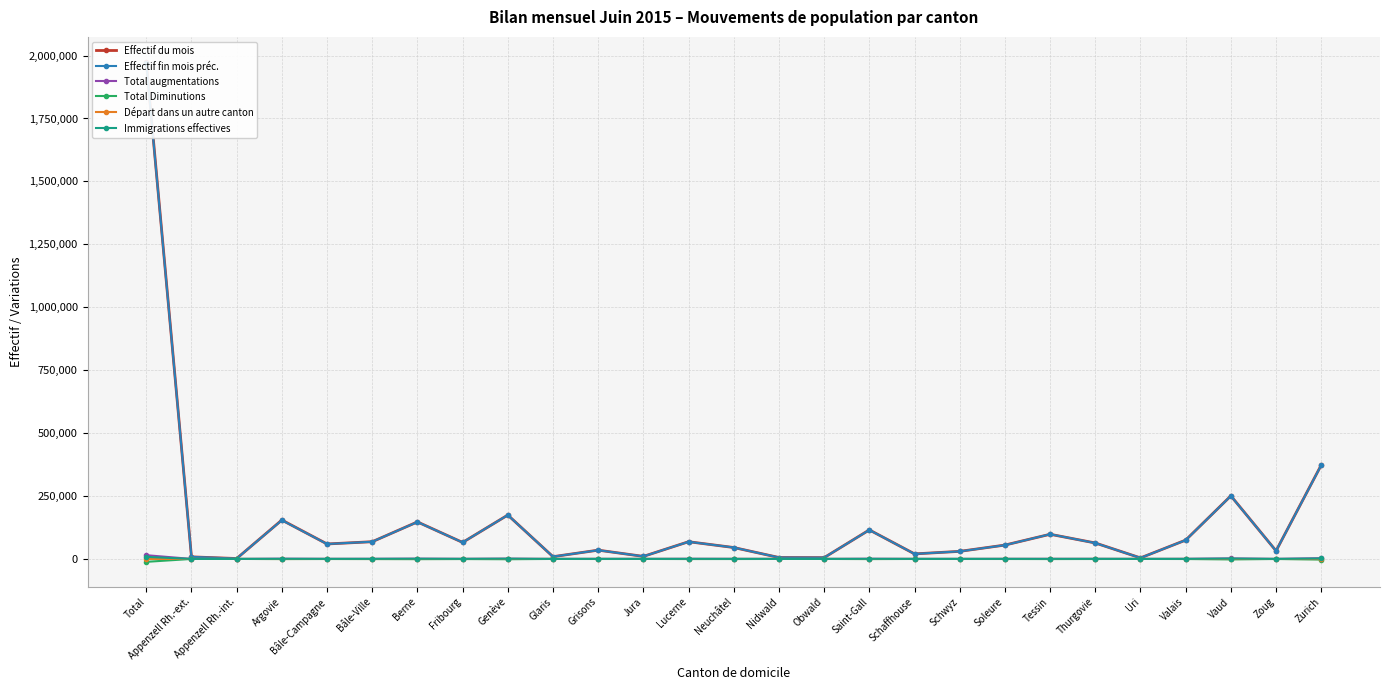

At how many categories does at least one series exceed 857274?

1